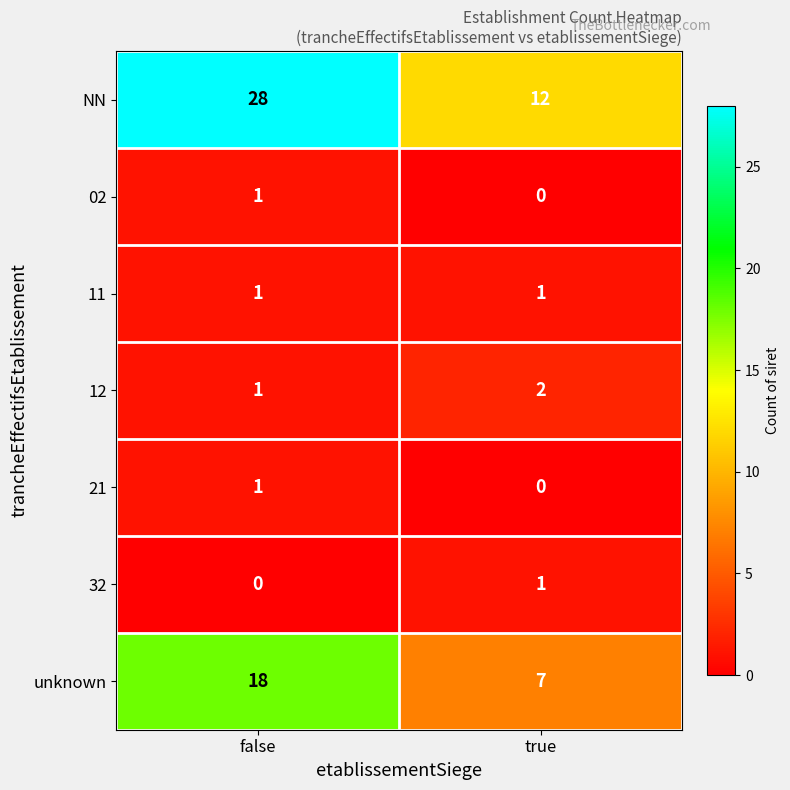

What is the greatest value displayed?

28